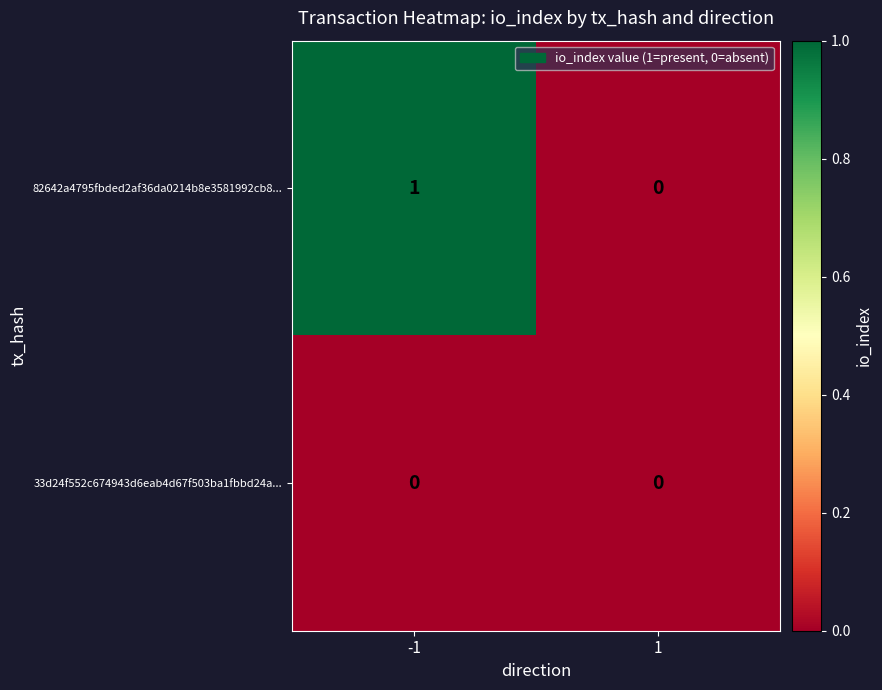

Reading left to right, transcribe all the data shown in this chart.

82642a4795fbded2af36da0214b8e3581992cb8...: 1	0
33d24f552c674943d6eab4d67f503ba1fbbd24a...: 0	0